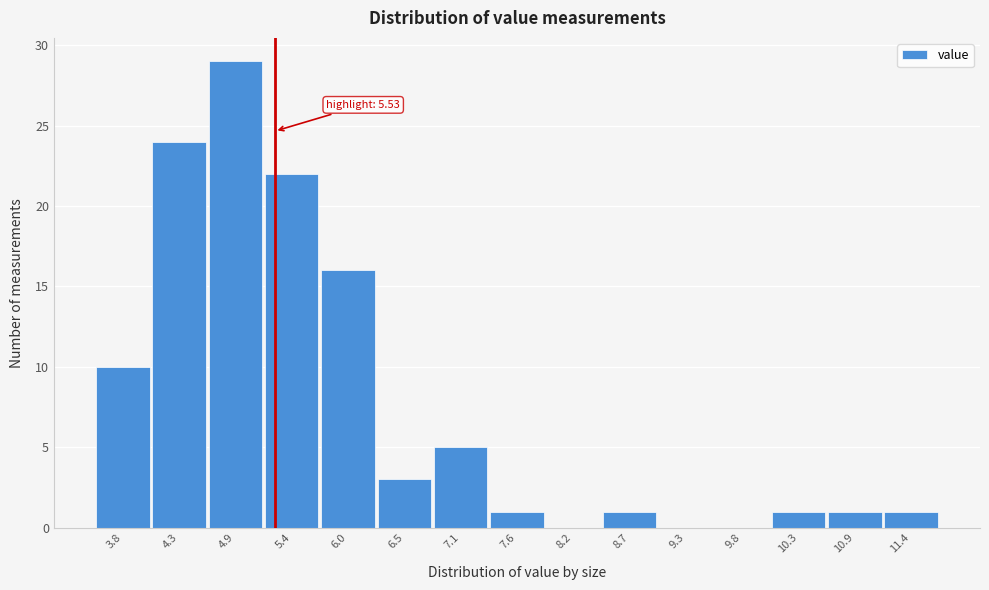

Reading left to right, extract all data points from this chart.

3.8=10	4.3=24	4.9=29	5.4=22	6.0=16	6.5=3	7.1=5	7.6=1	8.2=0	8.7=1	9.3=0	9.8=0	10.3=1	10.9=1	11.4=1